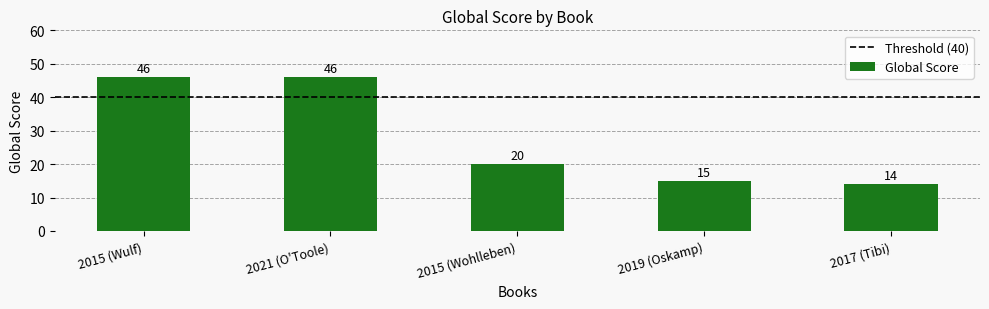

Which category has the lowest value across all series?

2017 (Tibi)